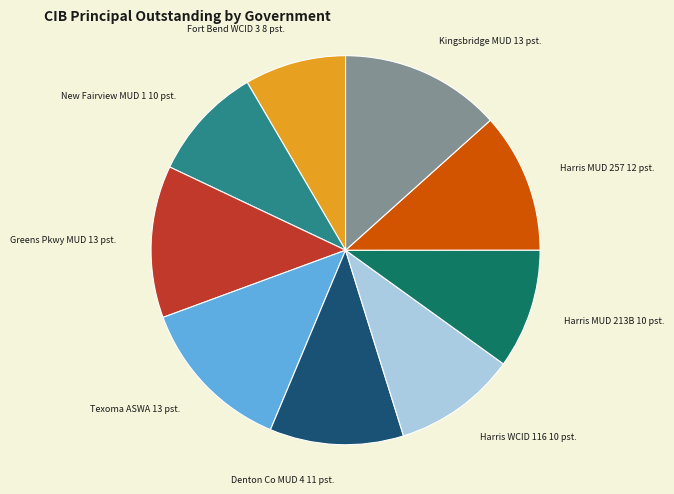

What is the ratio of the value at Fort Bend WCID 3 8 pst. to the value at Kingsbridge MUD 13 pst.?

0.6